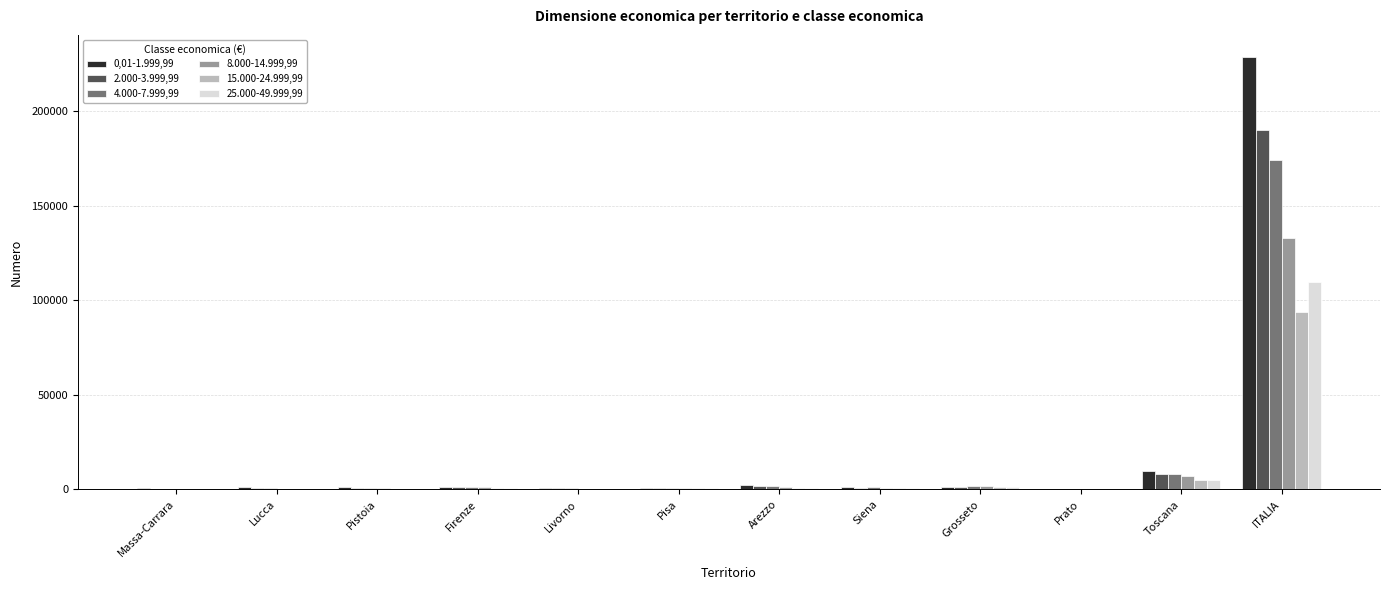

What is the highest value of the 4.000-7.999,99 series?

174326